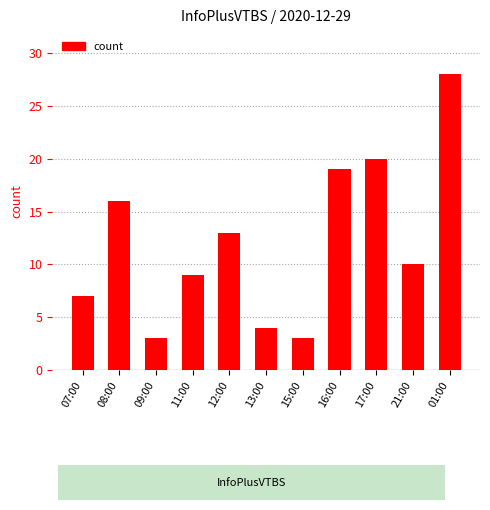

What is the change in value from 09:00 to 21:00?

+7